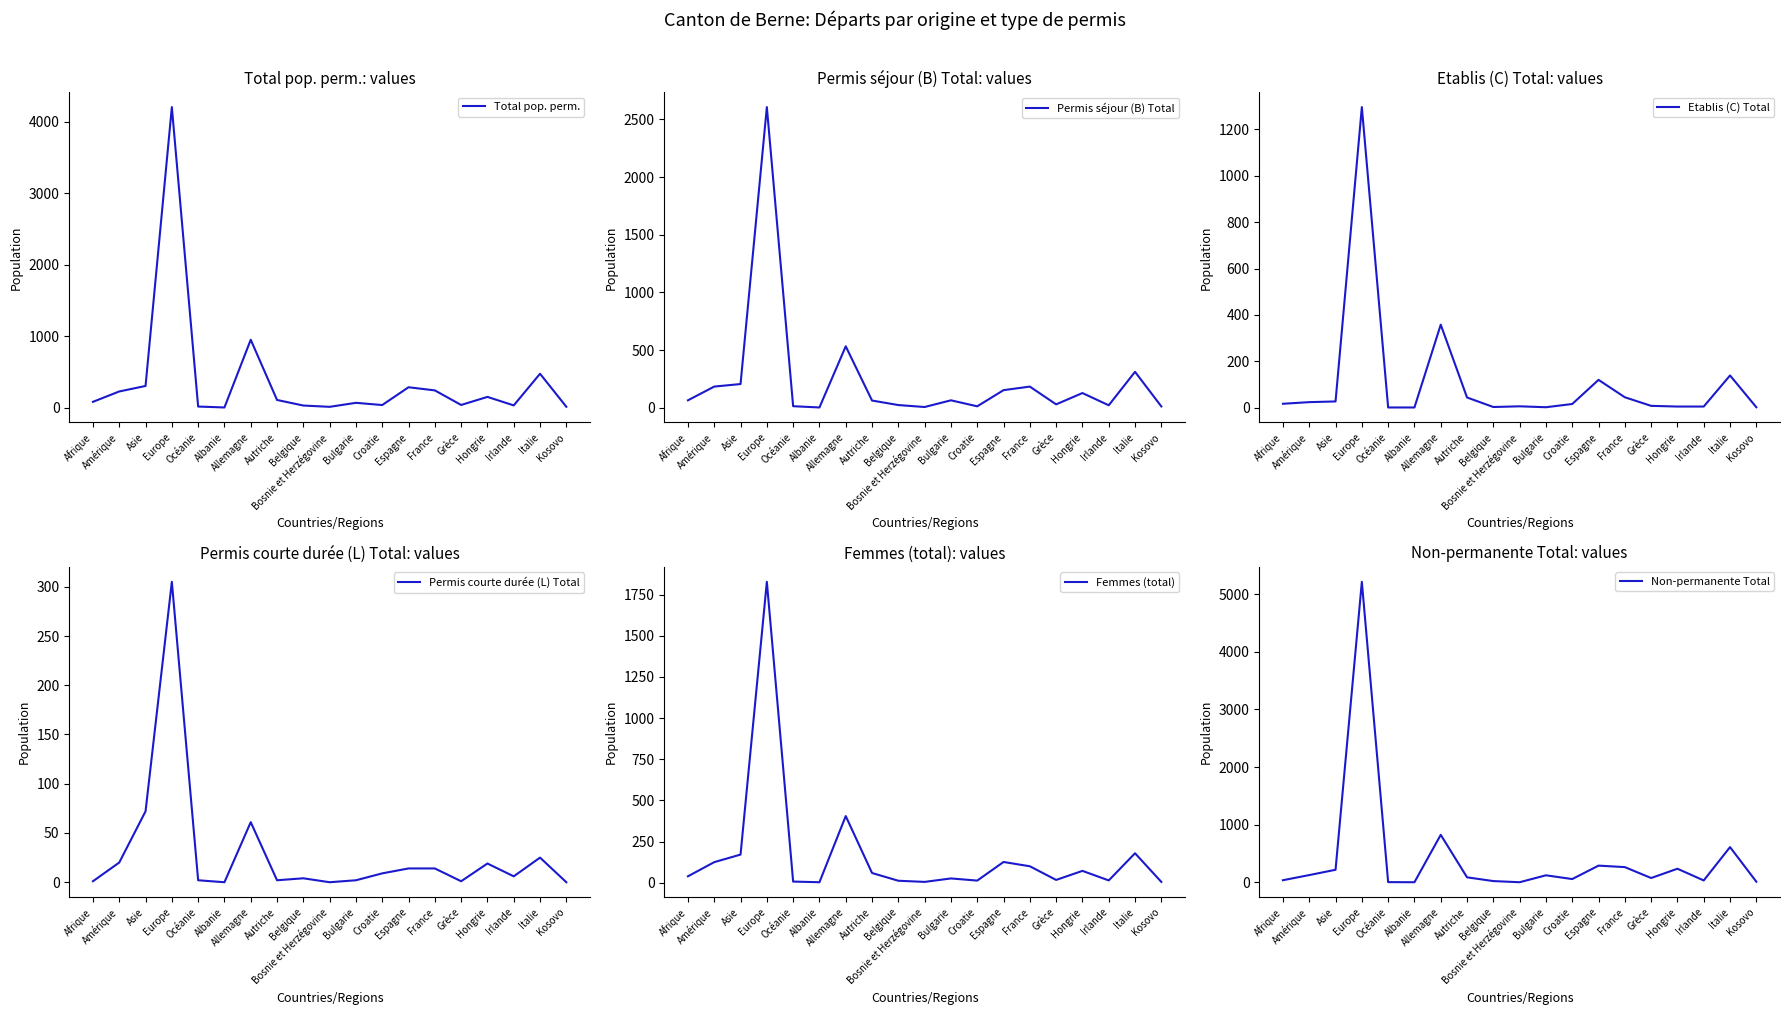

Rank the series at Belgique from lowest to highest value.

Etablis (C) Total, Permis courte durée (L) Total, Femmes (total), Permis séjour (B) Total, Non-permanente Total, Total pop. perm.